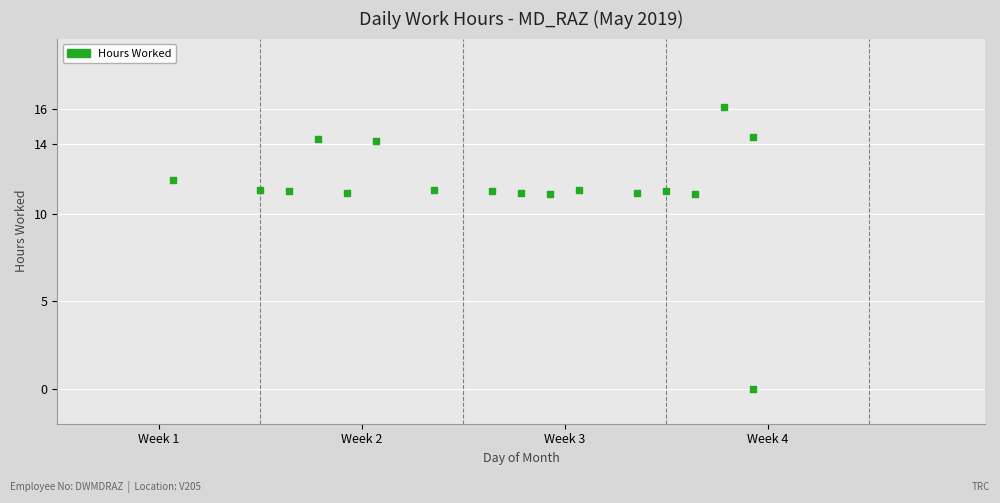

What is the range of Y values (max minus min)?

16.1